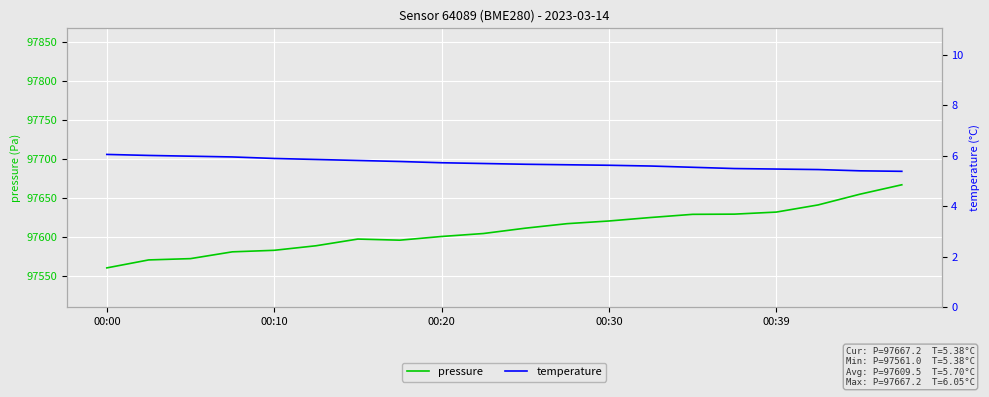

What is the difference between the pressure values at 00:10 and 00:30?

37.5